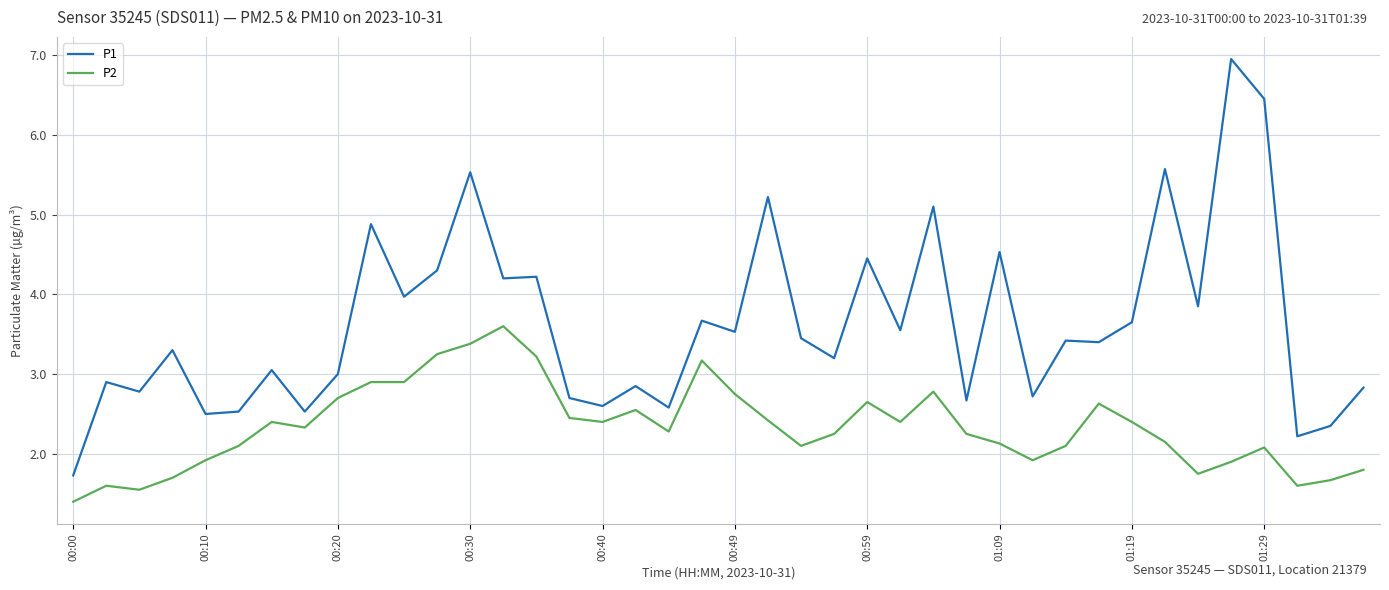

Which series has the largest total across all categories?

P1